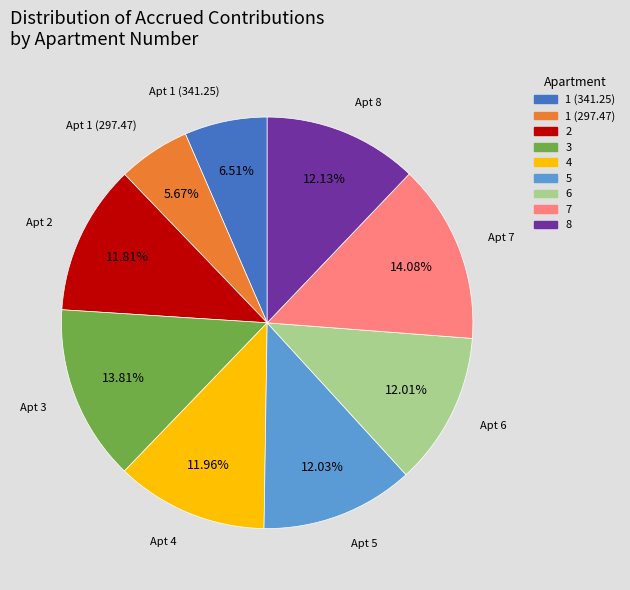

What percentage is NOT represented by 6?

88.0%